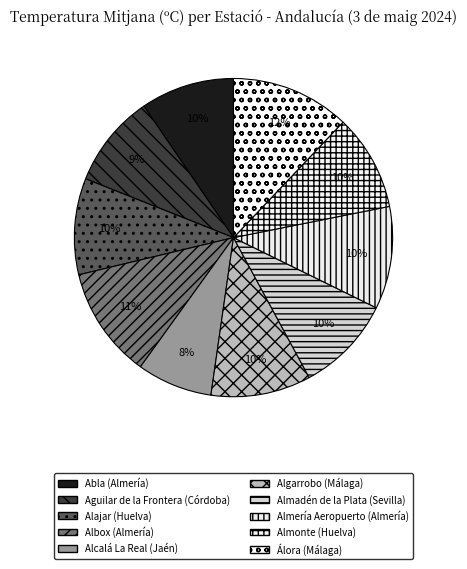

Which has a higher value, Álora (Málaga) or Almería Aeropuerto (Almería)?

Álora (Málaga)